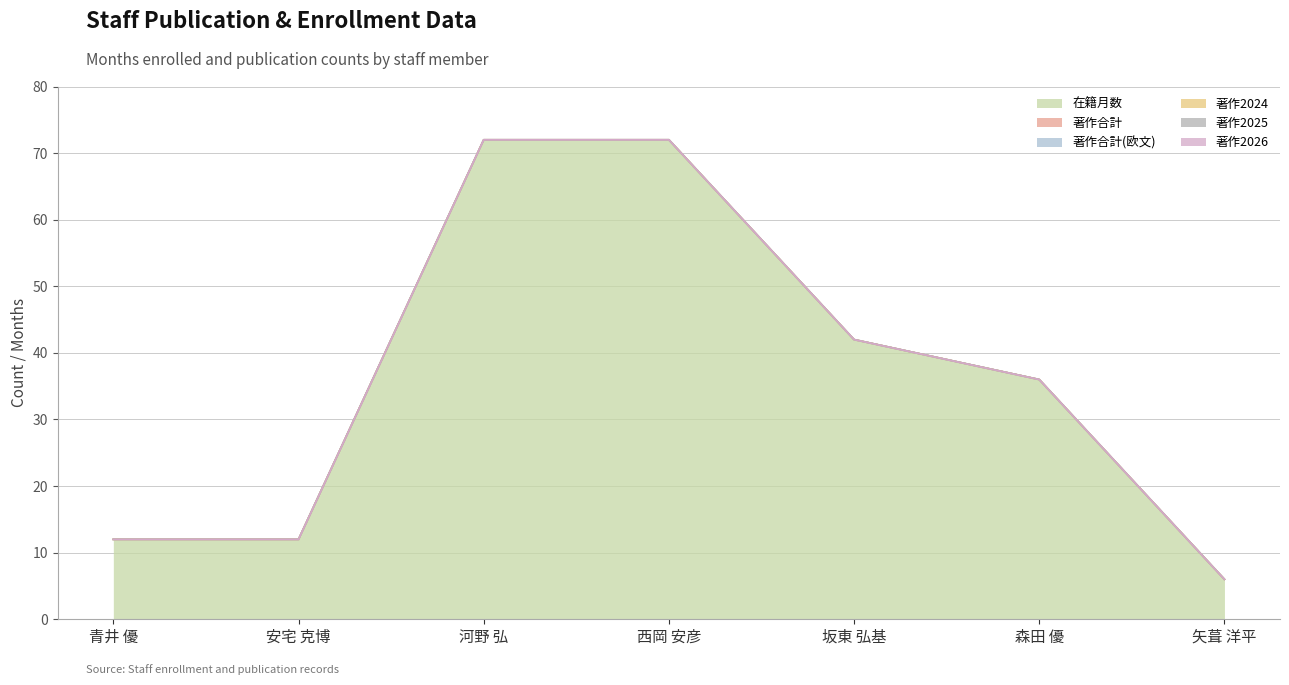

At which label does 在籍月数 first exceed 36?

河野 弘